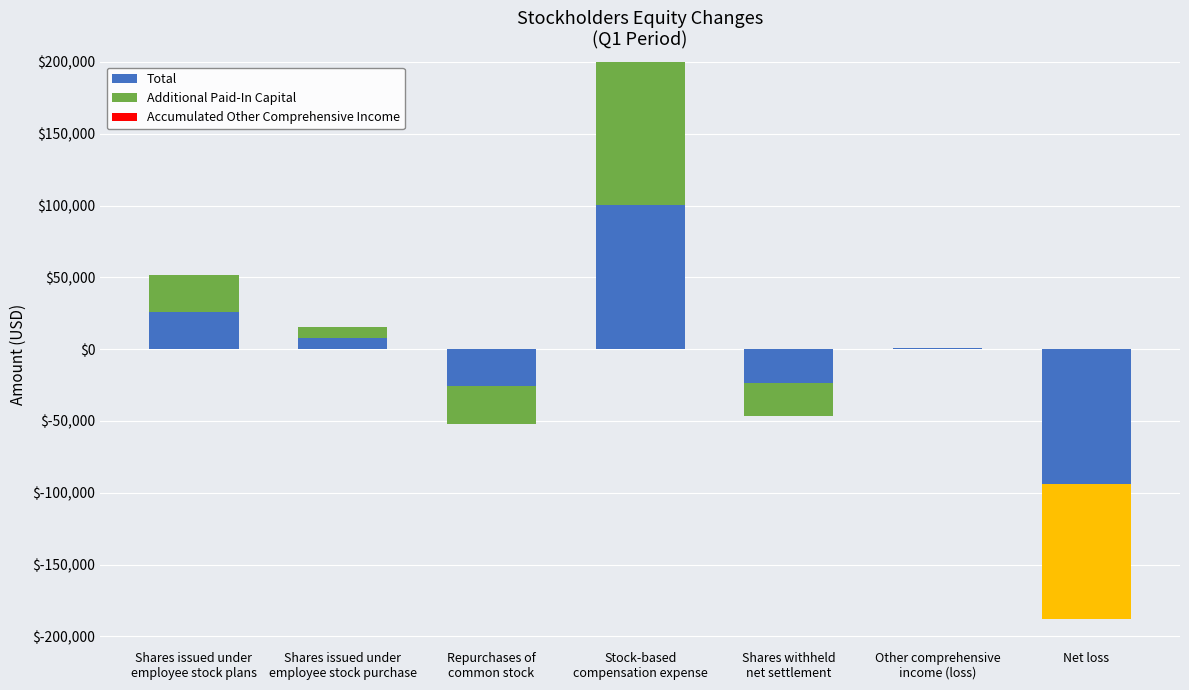

What is the label of the 3rd bar from the left?

Repurchases of
common stock